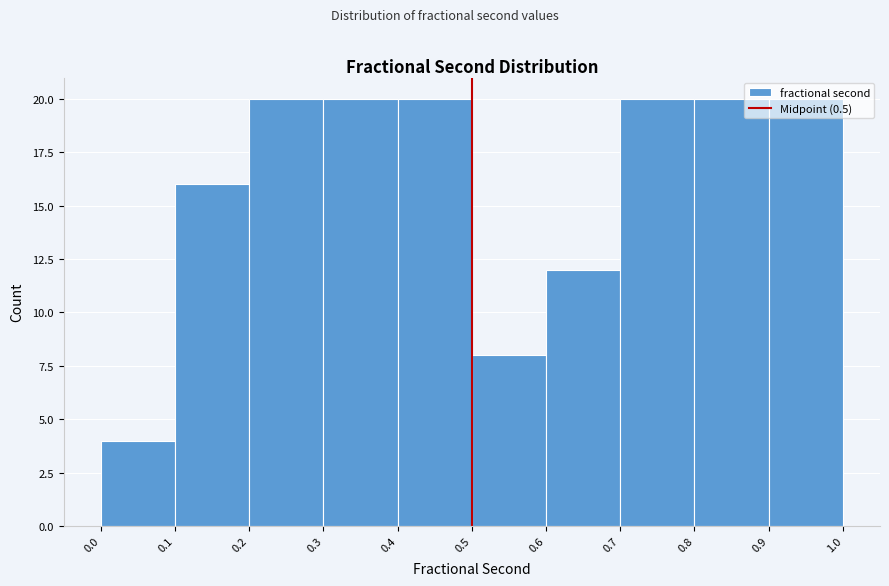

Reading left to right, list every bar in this chart as the range it spans on the x-axis followed by its height. The values are not printed on the chart, so give them approximately, as read against the axis.

0.0 to 0.1: 4
0.1 to 0.2: 16
0.2 to 0.3: 20
0.3 to 0.4: 20
0.4 to 0.5: 20
0.5 to 0.6: 8
0.6 to 0.7: 12
0.7 to 0.8: 20
0.8 to 0.9: 20
0.9 to 1.0: 20